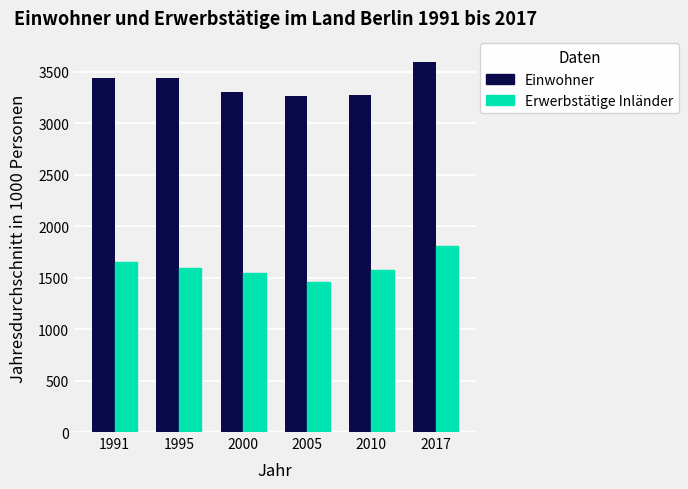

Which series changed the most between 2000 and 2017?

Einwohner